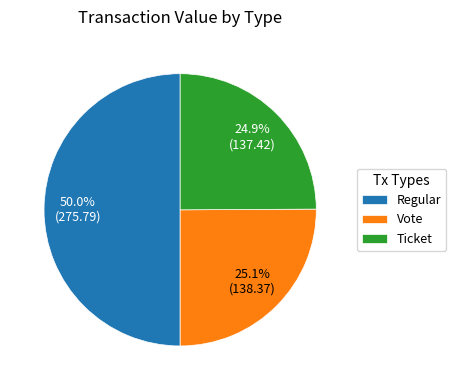

How many segments does this pie chart have?

3